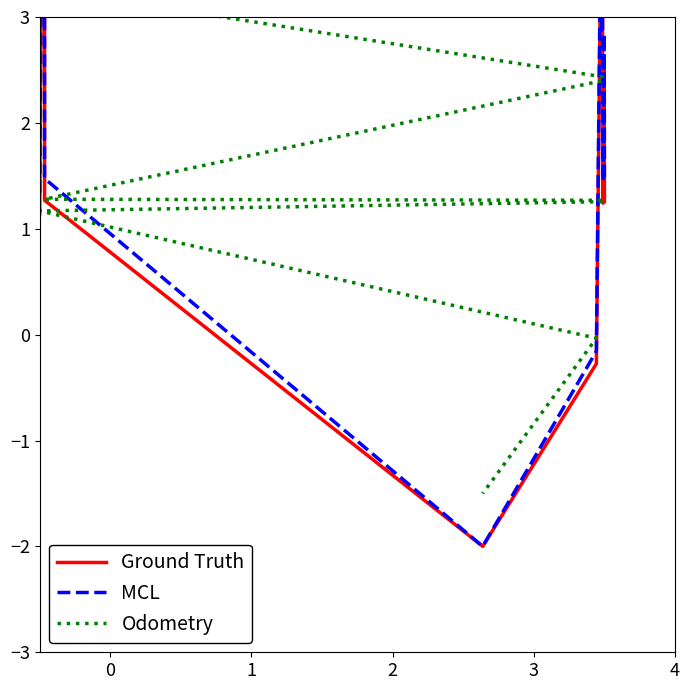

Is the value of MCL at 12 greater than the value of Ground Truth at 6?

Yes